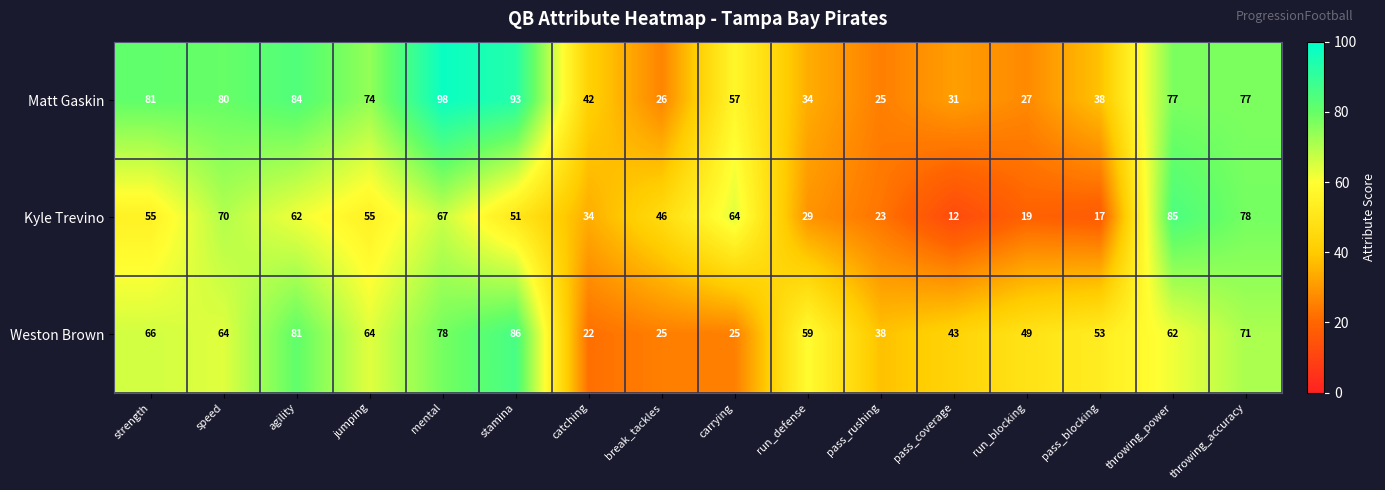

Between agility and carrying, which series saw the biggest shift?

Weston Brown